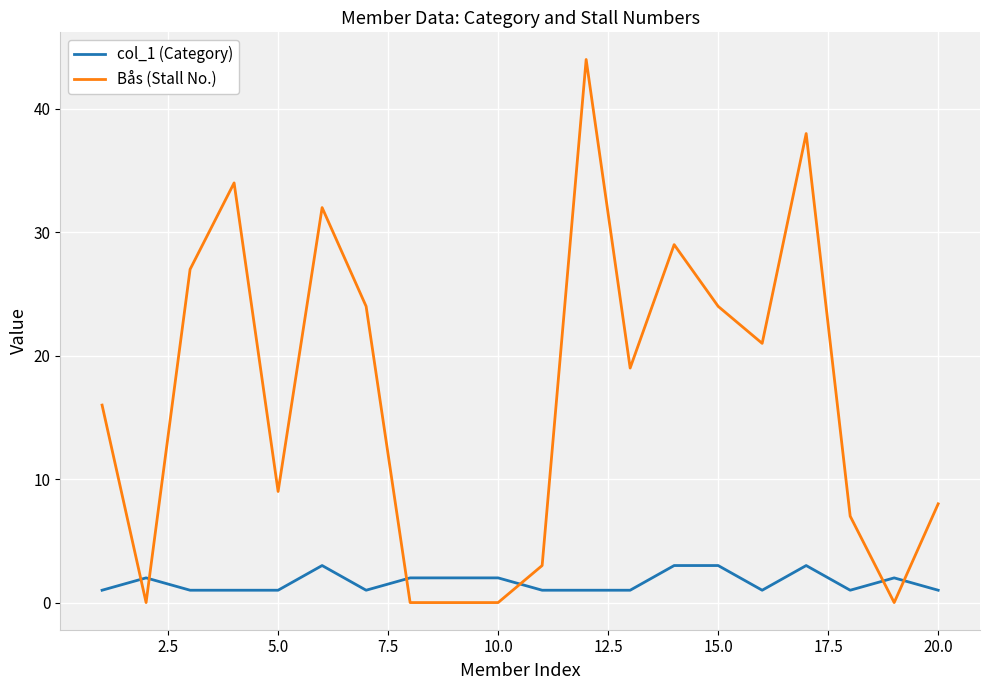

In Bås (Stall No.), how many points are higher than both neighbors (excluding endpoints)?

5